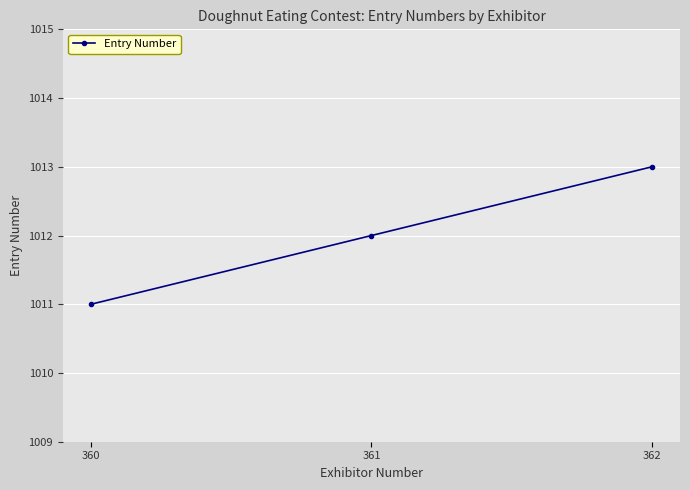

How many data points are less than 1012?

1